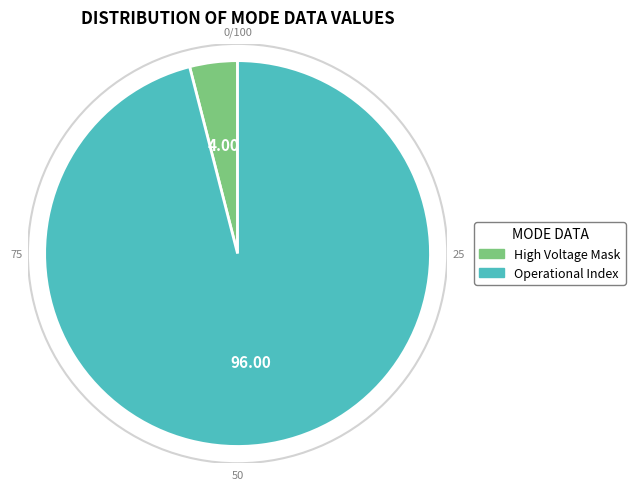

How many slices are in this pie chart?

2